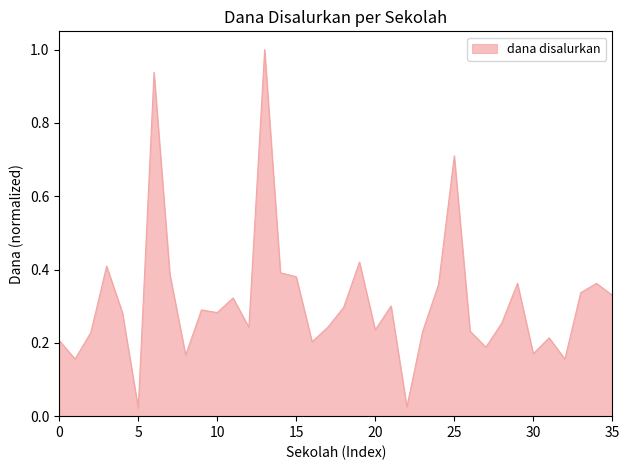

What is the maximum value shown in the chart?

1.0